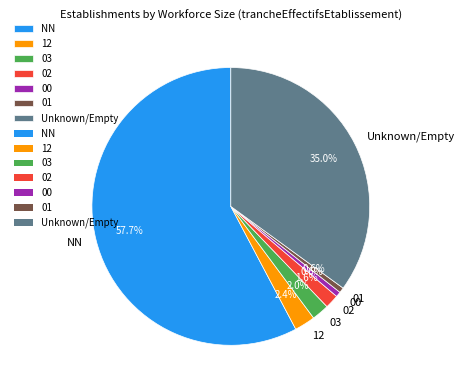

How many segments does this pie chart have?

7